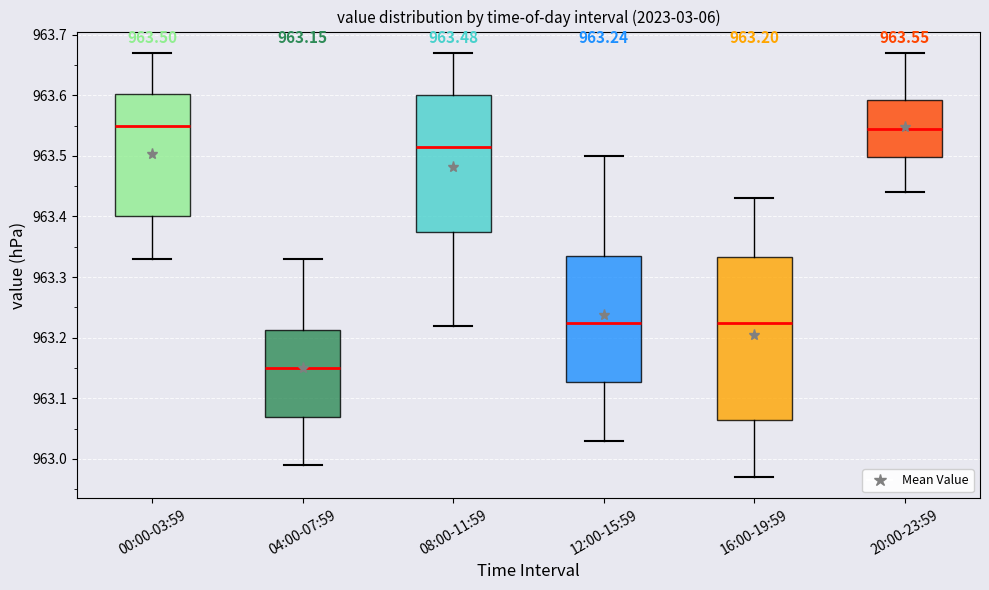

Which box is the tallest, from its lower edge to its upper edge?

16:00-19:59